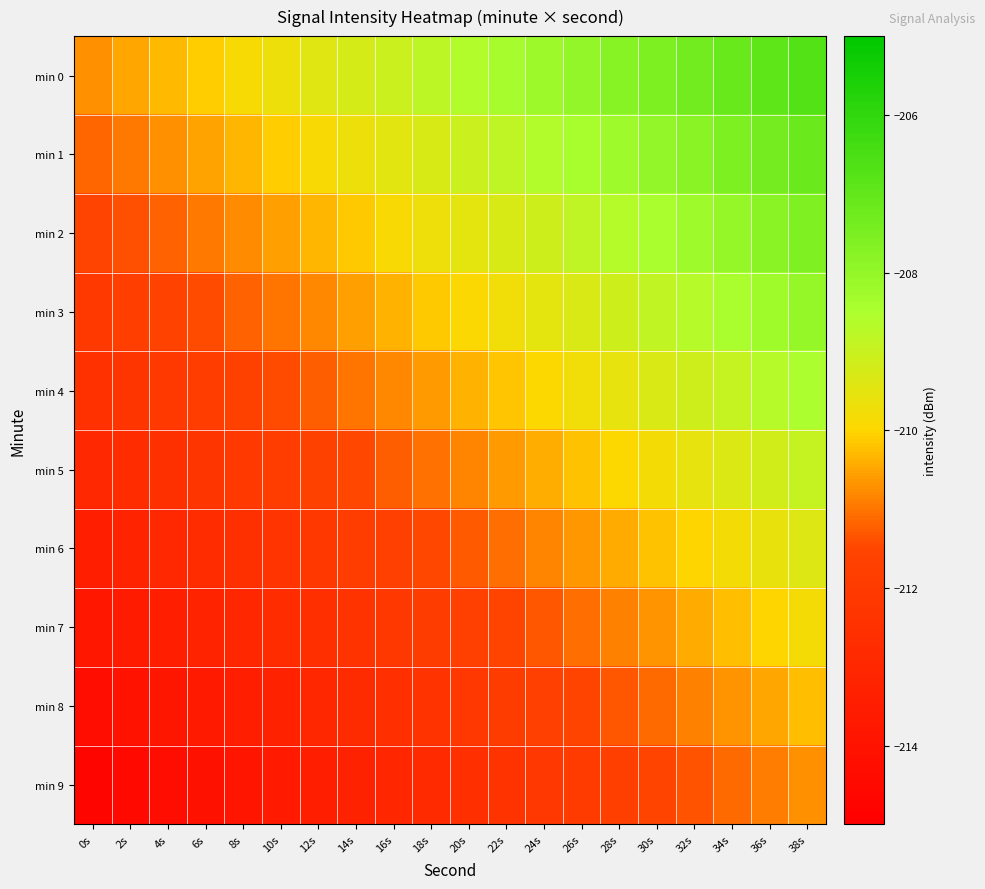

Rank the series at 16s from highest to lowest value.

min 0, min 1, min 2, min 3, min 4, min 5, min 6, min 7, min 8, min 9